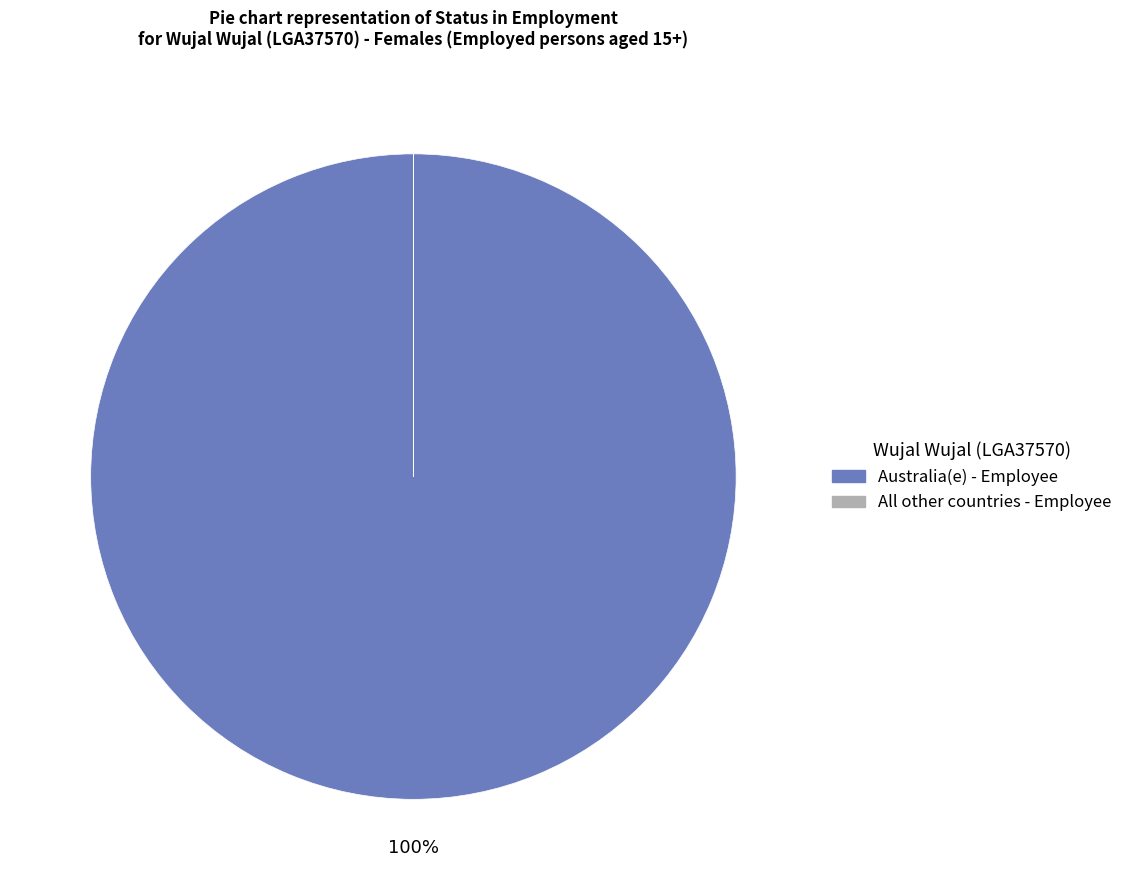

What percentage is the Australia(e) slice, to the nearest percent?

100%